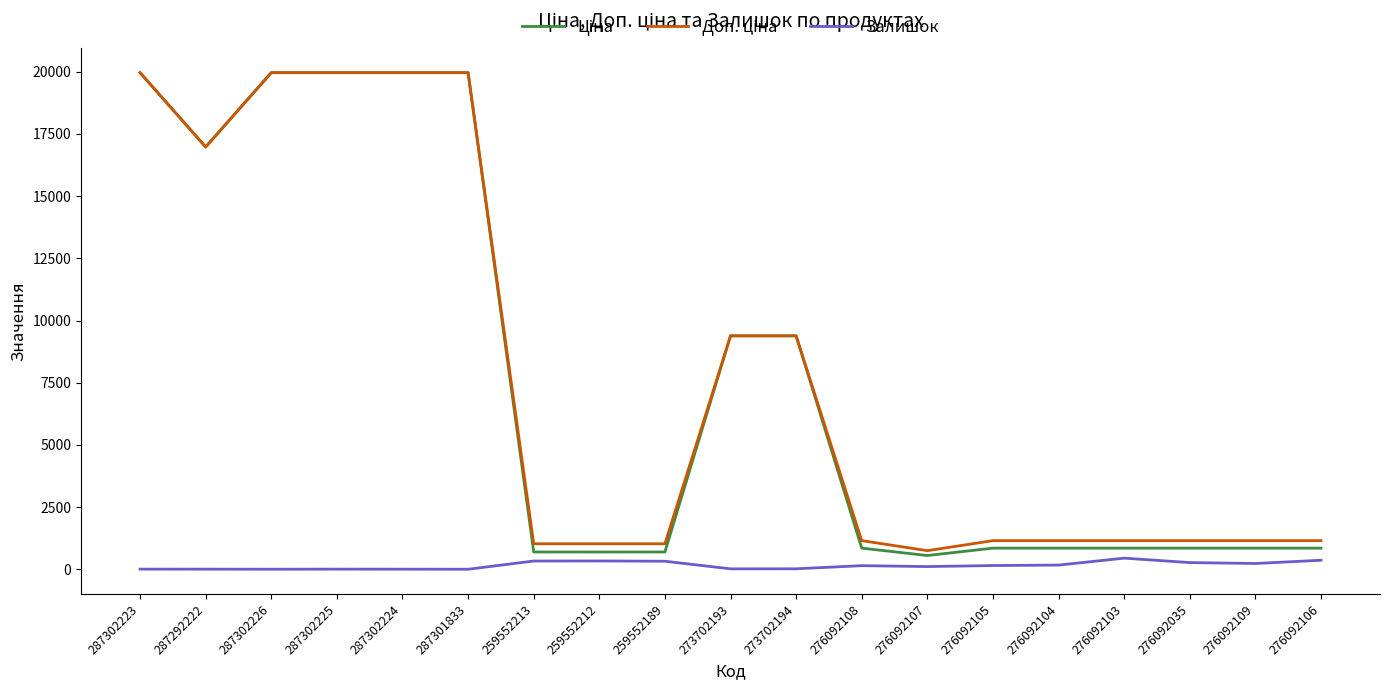

In Ціна, how many points are lower than both neighbors (excluding endpoints)?

2